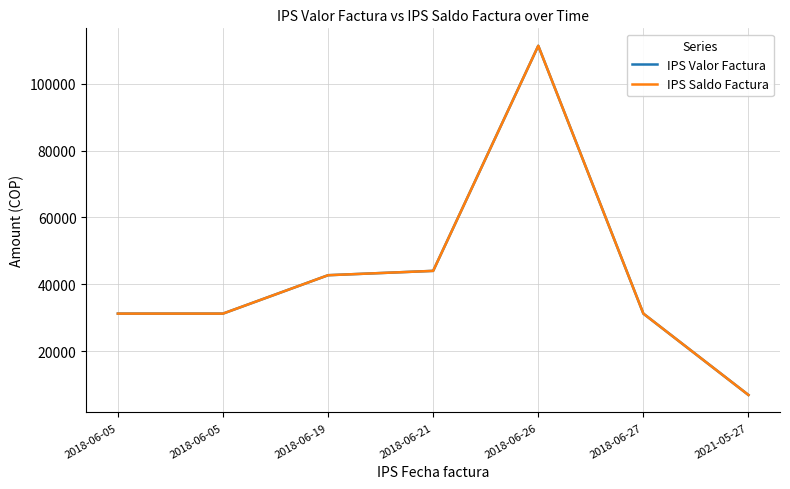

Reading left to right, list all the values displayed in this chart.

IPS Valor Factura: 2018-06-05=31200	2018-06-05=31200	2018-06-19=42700	2018-06-21=44000	2018-06-26=111400	2018-06-27=31200	2021-05-27=6836
IPS Saldo Factura: 2018-06-05=31200	2018-06-05=31200	2018-06-19=42700	2018-06-21=44000	2018-06-26=111400	2018-06-27=31200	2021-05-27=6836